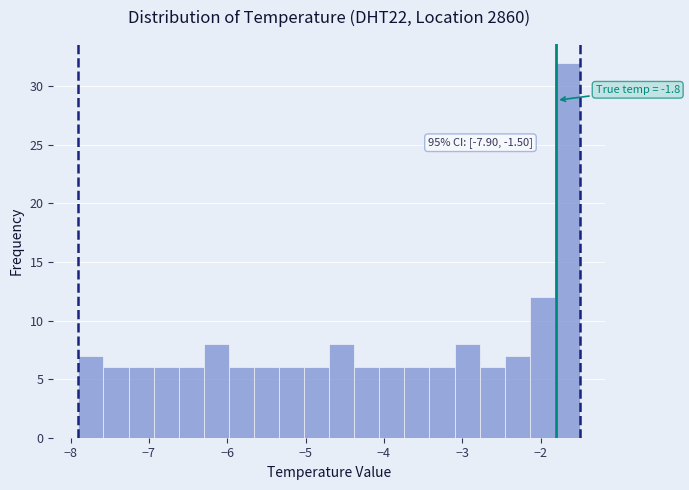

Read against the x-axis, roughly where is the centre of the tallest bar?

-1.7